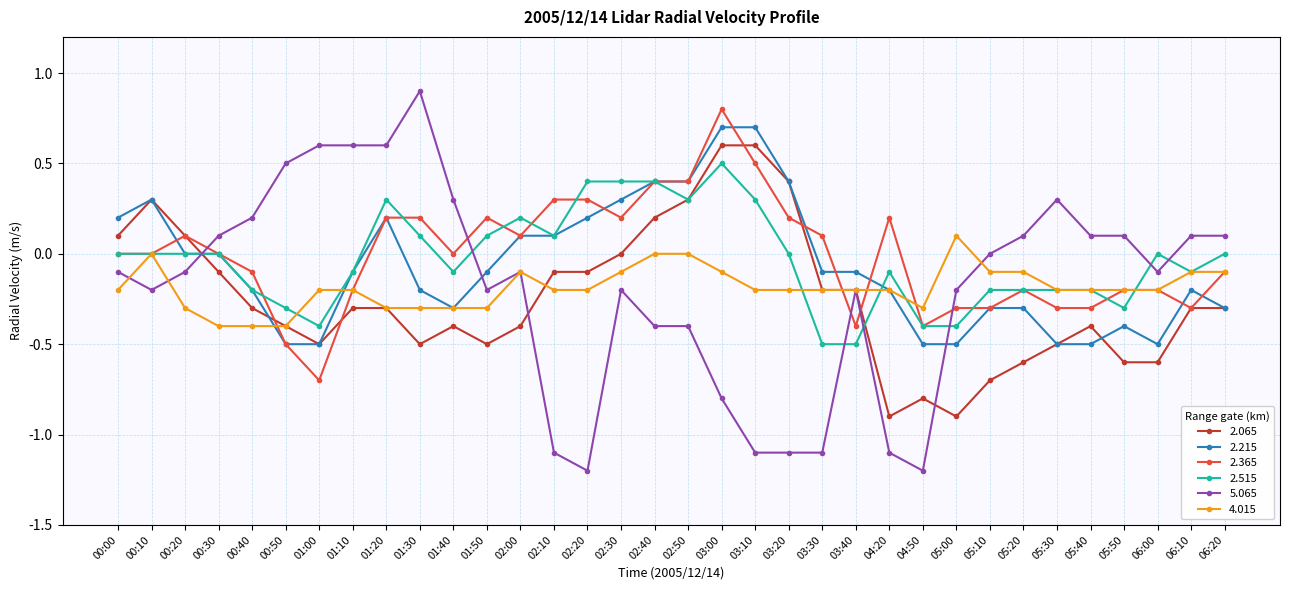

What is the label of the 3rd point from the right?

06:00